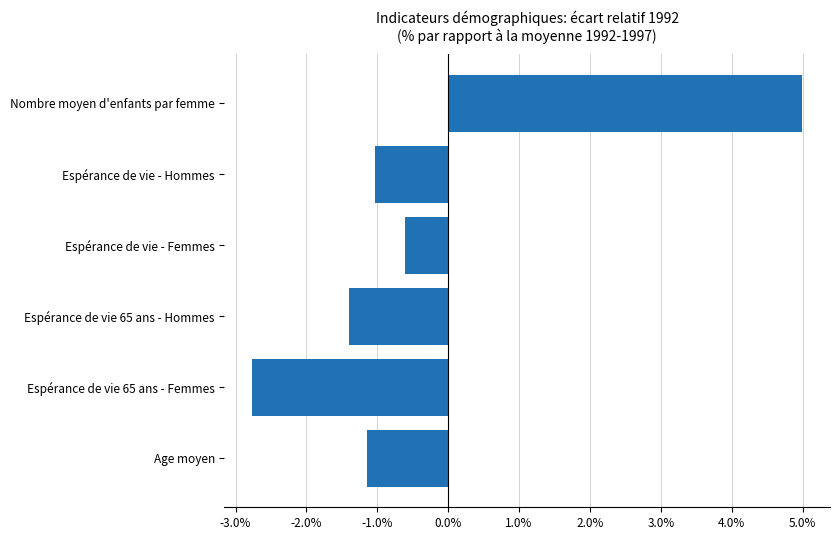

Reading top to bottom, what are all the values shown in this chart?

5.0	-1.0	-0.6	-1.4	-2.8	-1.1